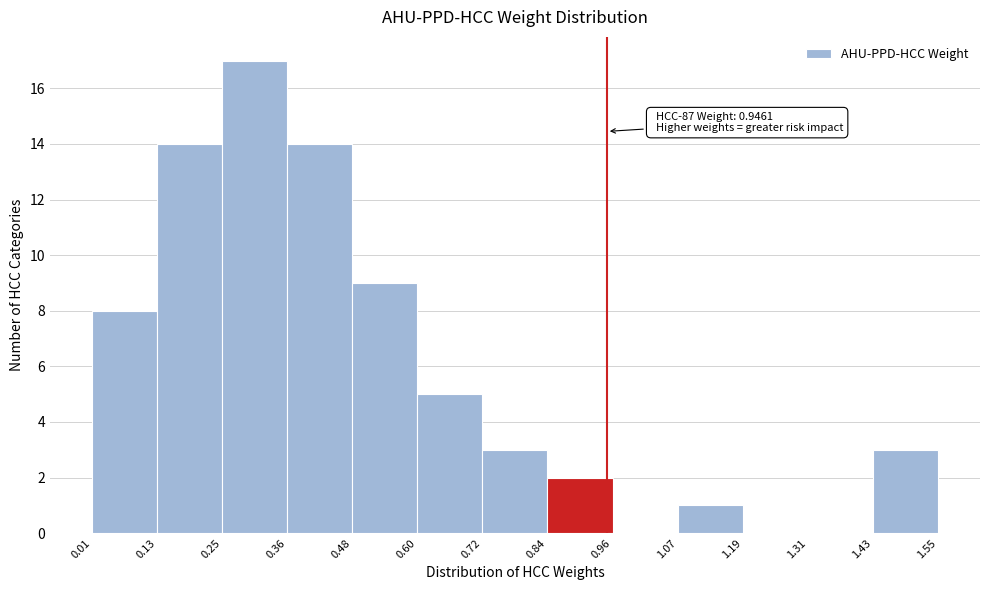

Which range on the x-axis has the tallest bar?

0.25 to 0.36